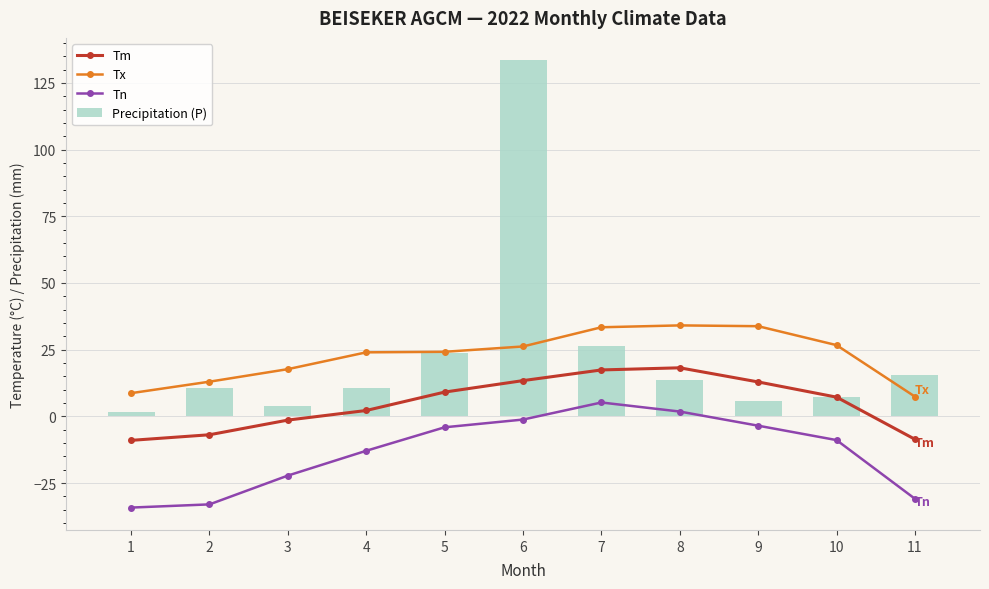

What is the approximate value of Tx at 7?

33.4